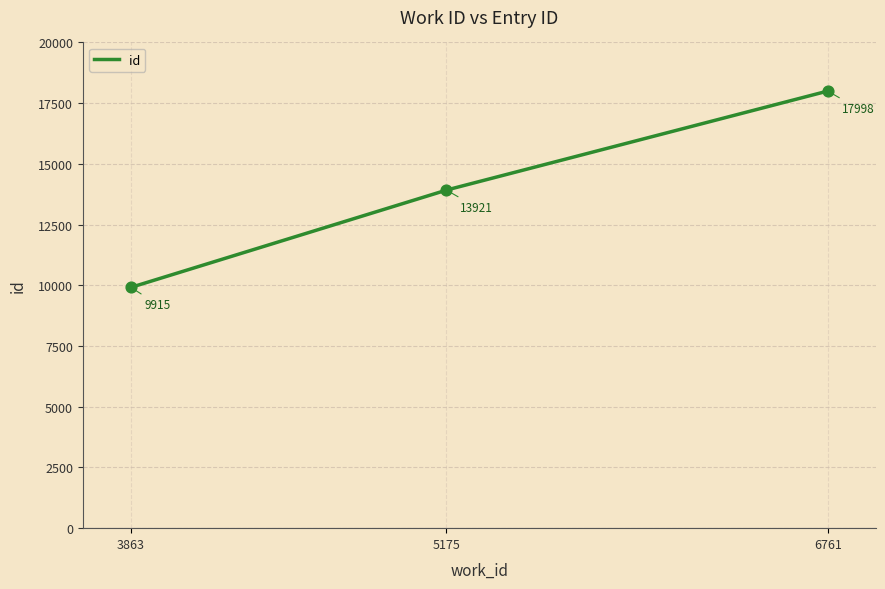

What is the change in value from 3863 to 6761?

+8083